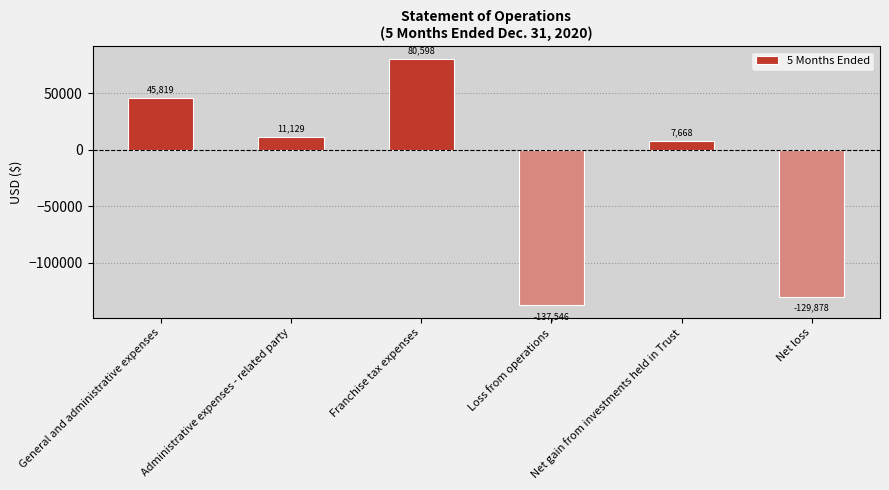

What value does the data have at Net gain from investments held in Trust?

7668